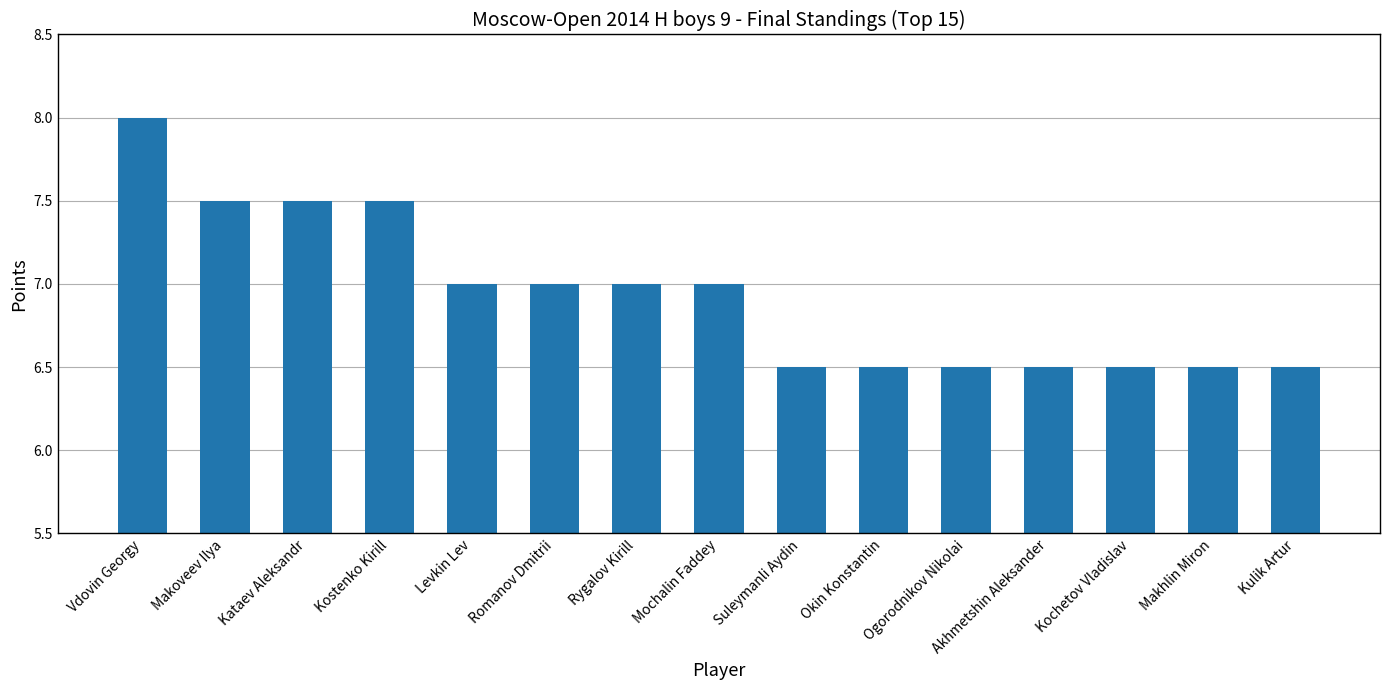

Count the number of categories in the chart.

15